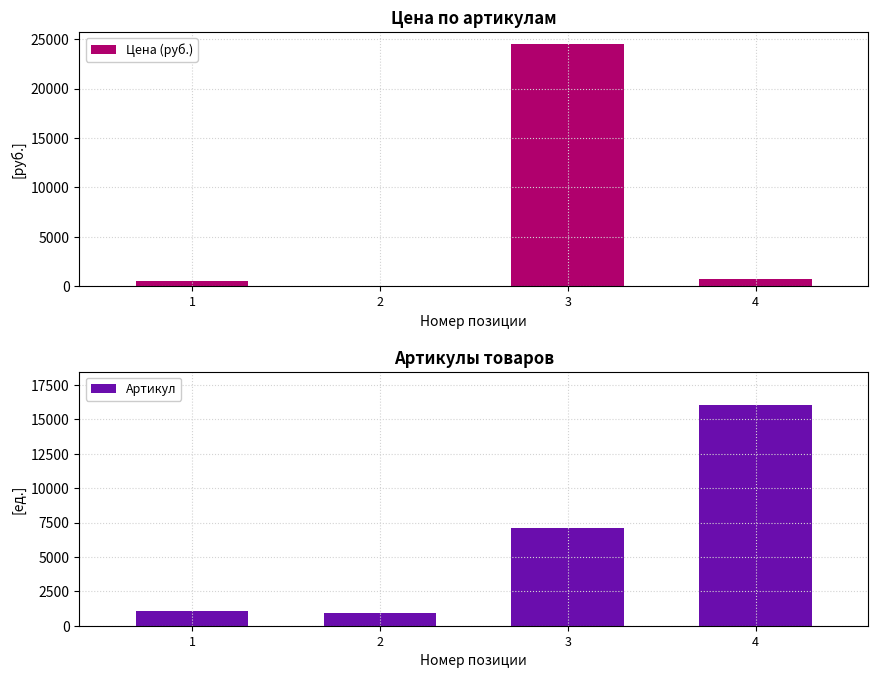

At 1, list the series in order from smallest to largest.

Цена (руб.), Артикул